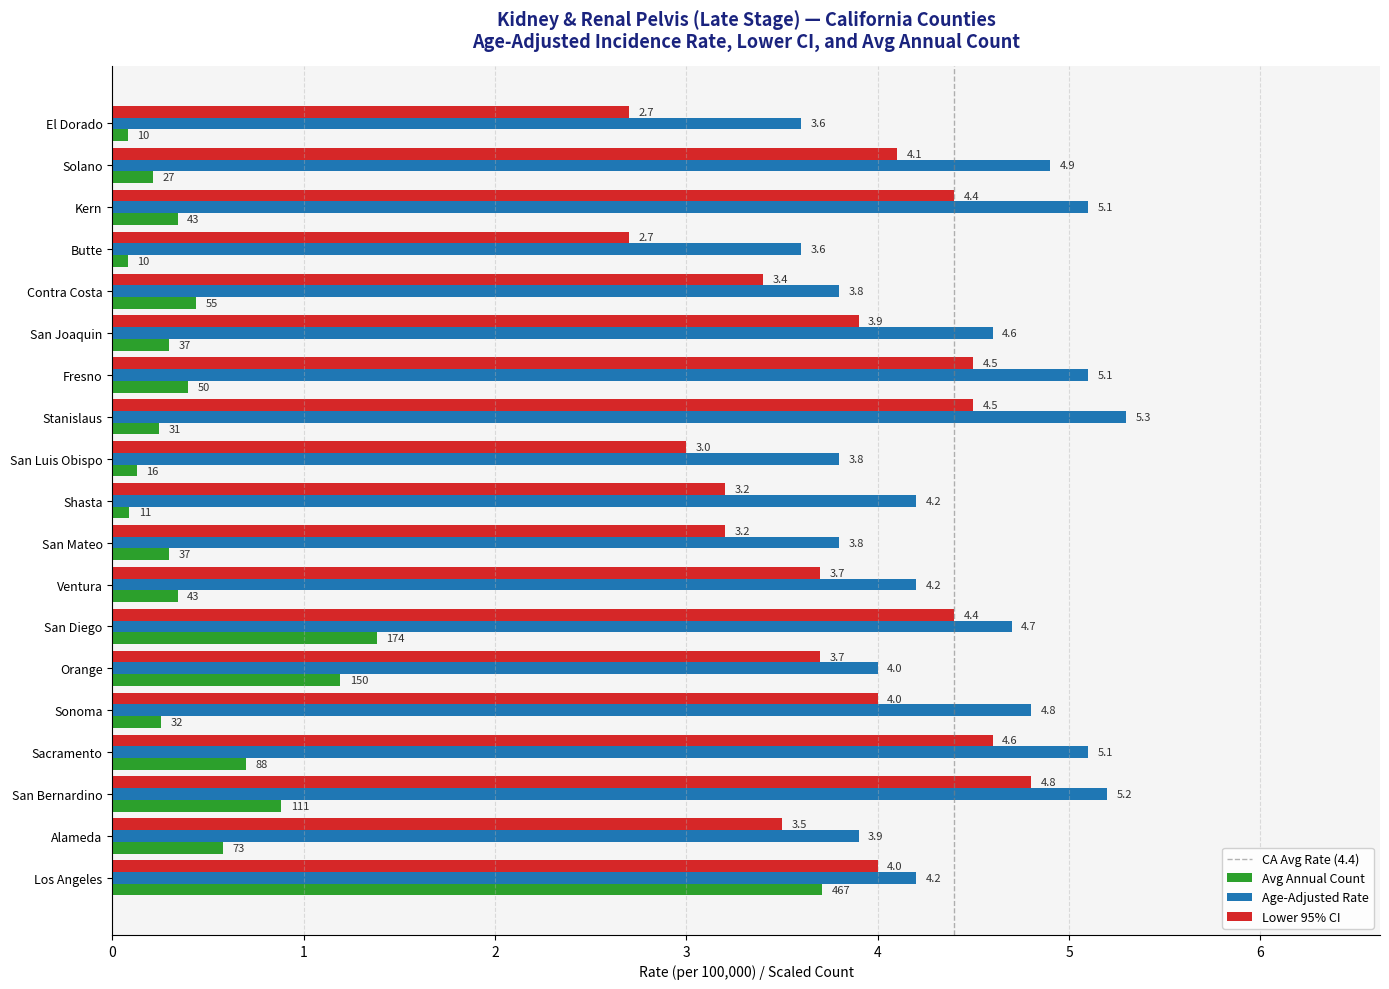

The value of Lower 95% CI at San Diego is 4.4. True or false?

True